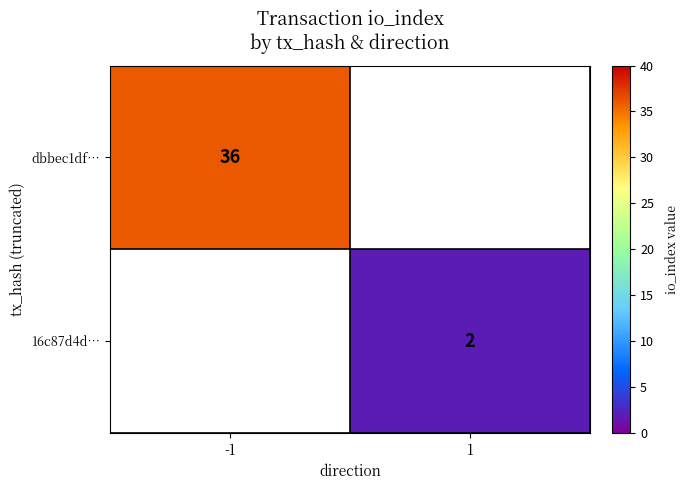

Is it true that 16c87d4d… equals 2 at 1?

True